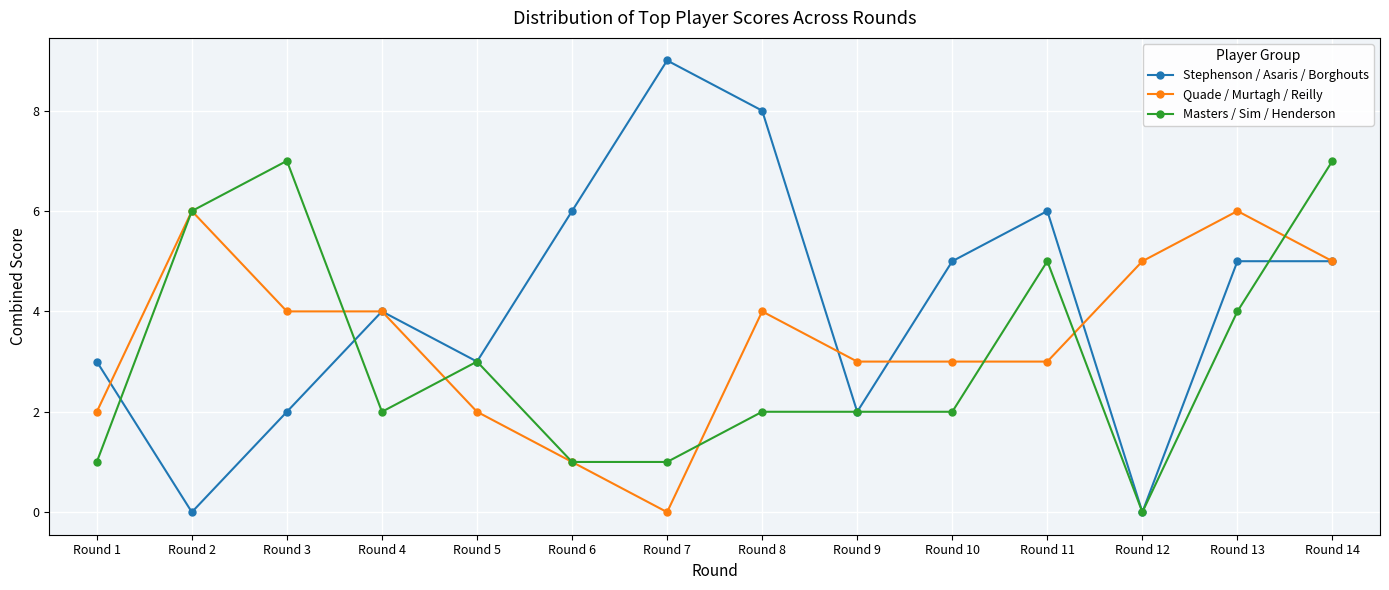

Rank the series by their maximum value, from lowest to highest.

Quade / Murtagh / Reilly, Masters / Sim / Henderson, Stephenson / Asaris / Borghouts